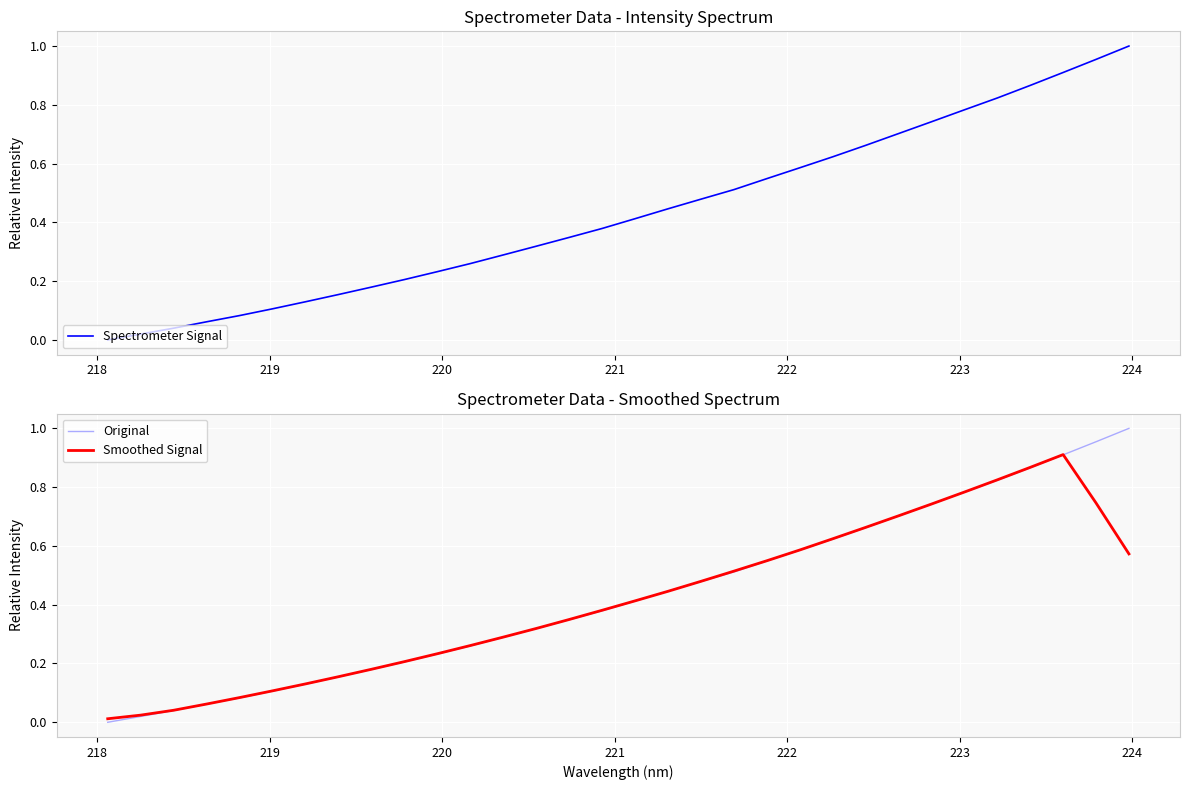

How many categories are shown in the chart?

32